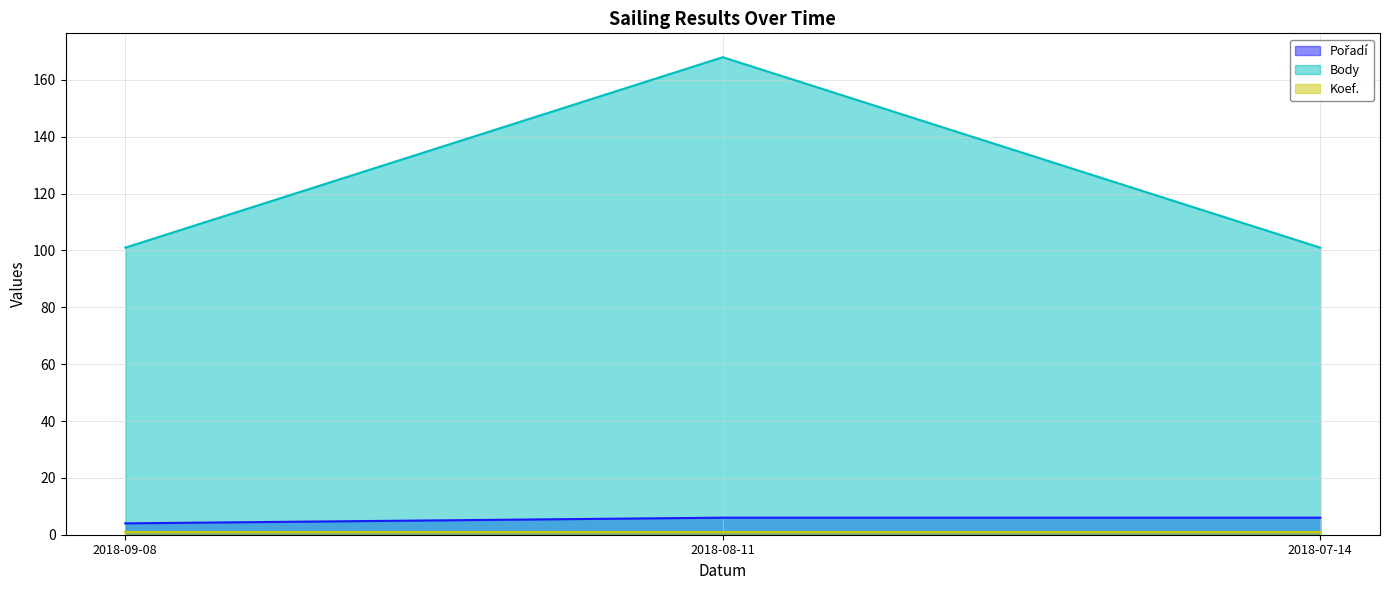

True or false: Pořadí has a value of 6 at 2018-08-11.

True